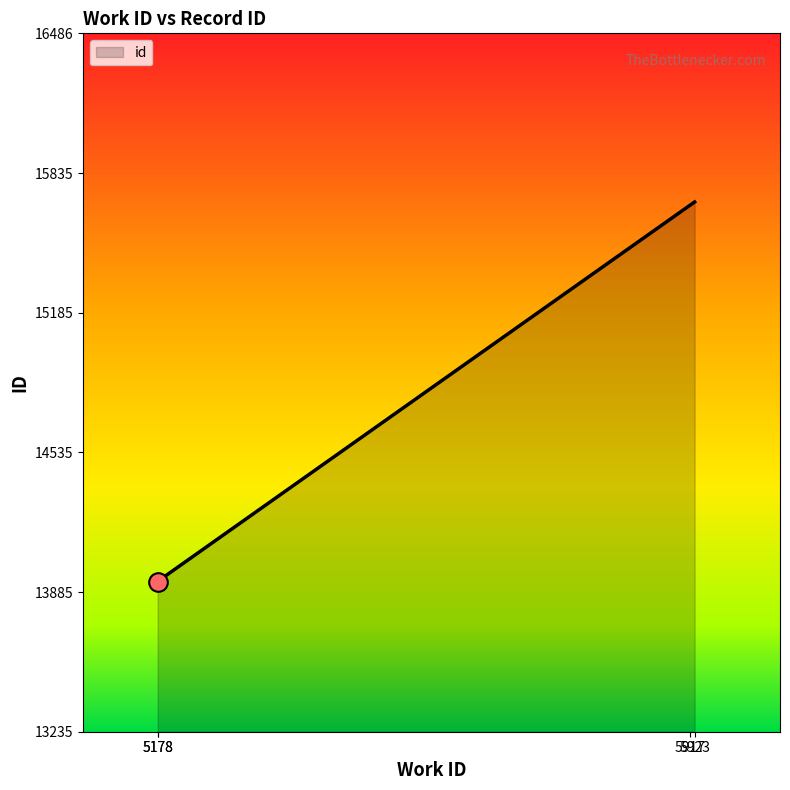

Approximately how many times larger is the value at 5178 compared to 5923?

0.9